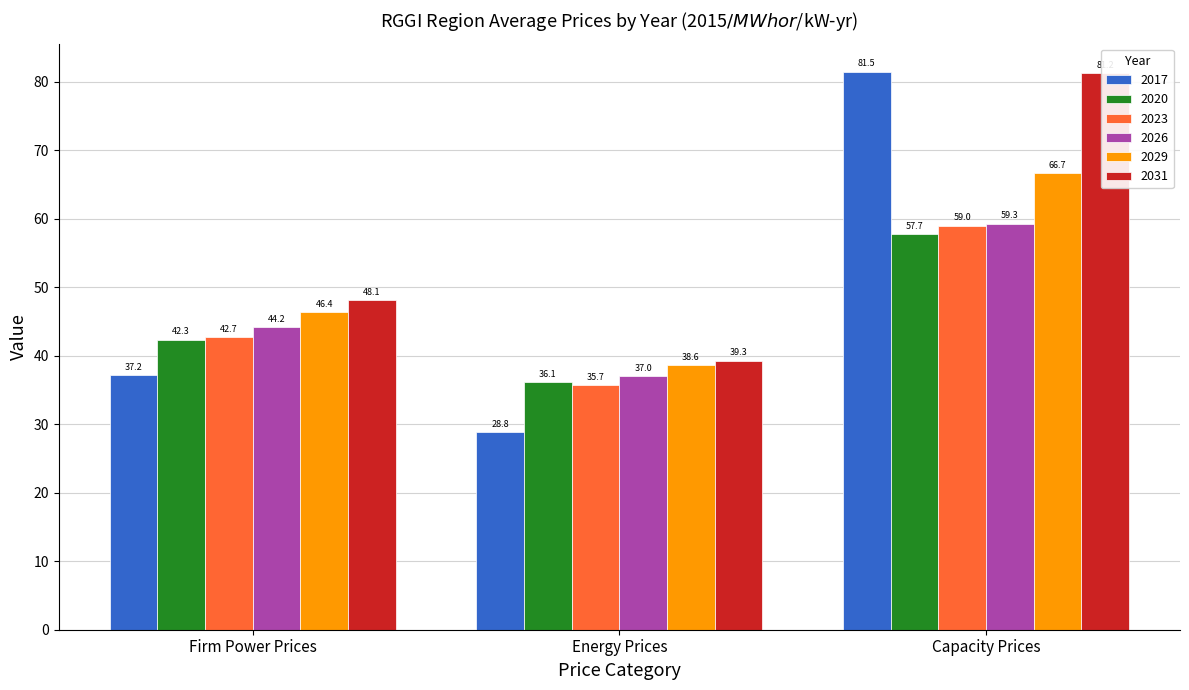

Rank the series at Capacity Prices from lowest to highest value.

2020, 2023, 2026, 2029, 2031, 2017